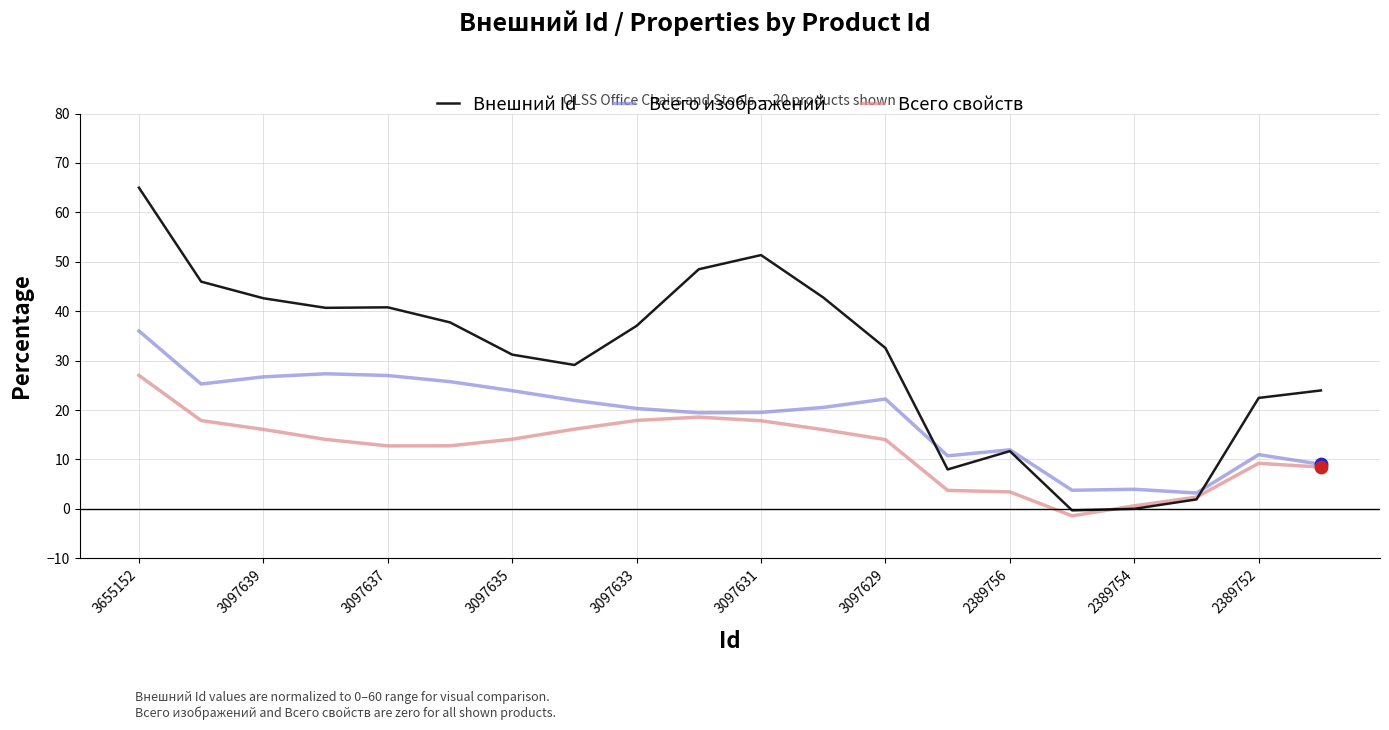

At how many categories does at least one series exceed 16?

15